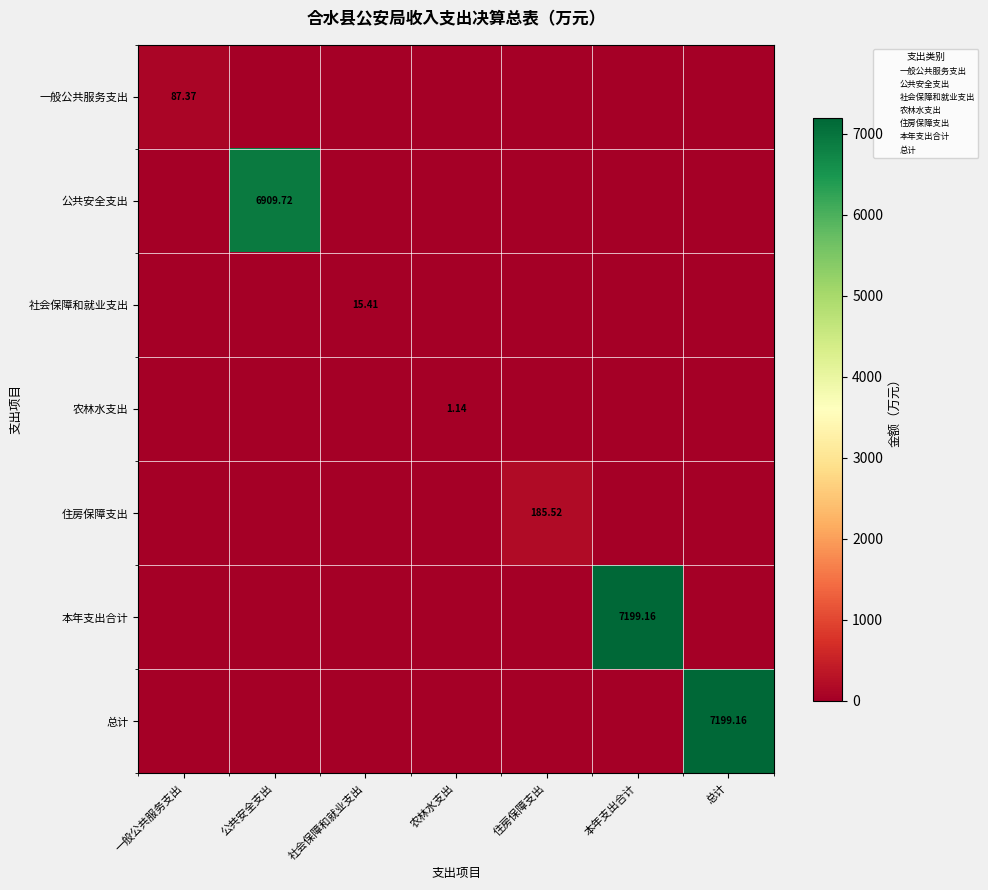

What is the difference between the maximum and second lowest values in the 总计 series?

7199.2